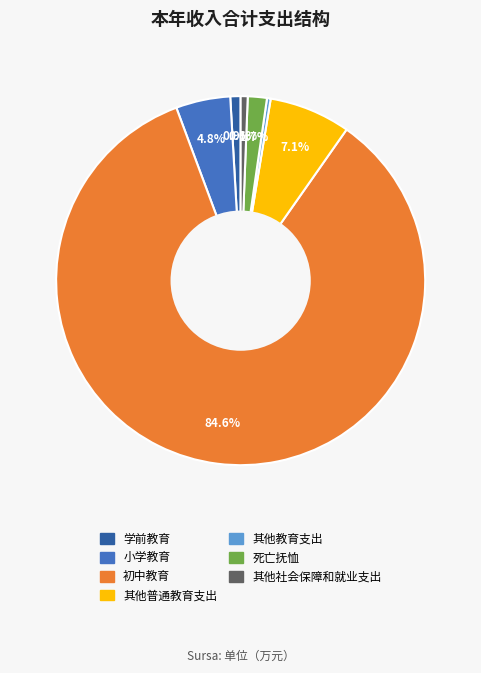

How many segments does this pie chart have?

7